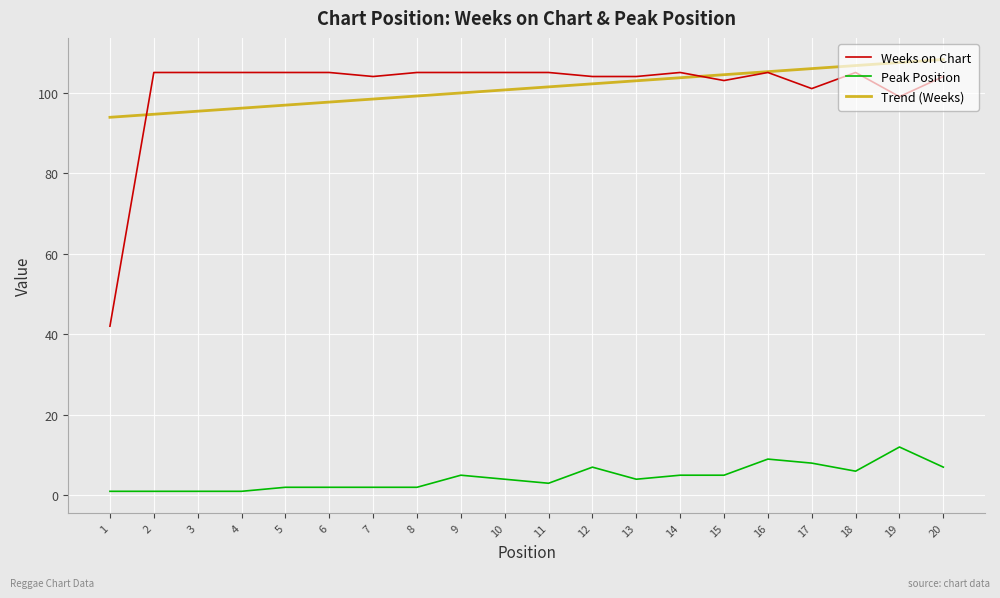

At how many categories does at least one series exceed 73?

20